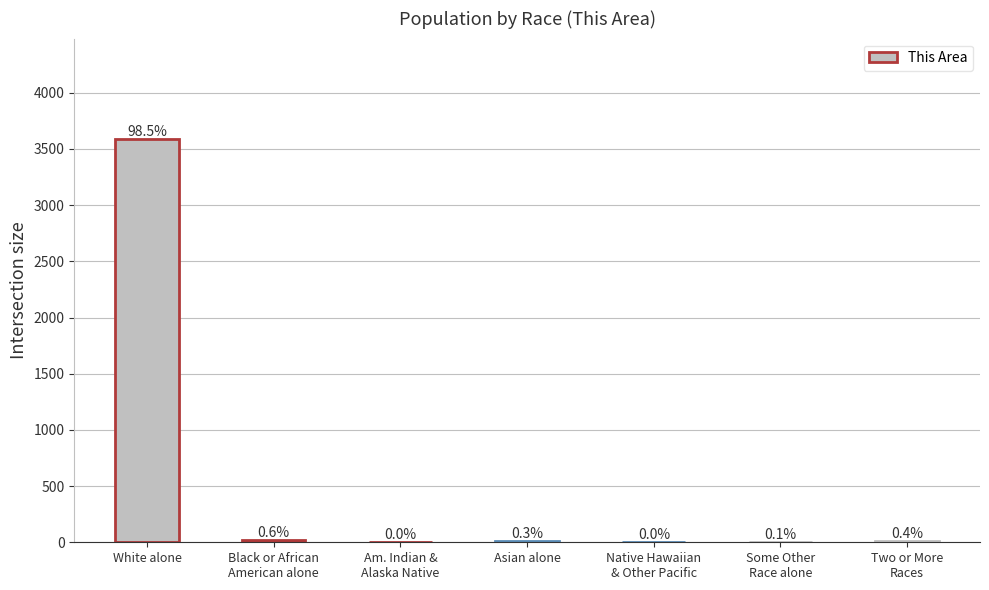

Which has a higher value, Asian alone or White alone?

White alone